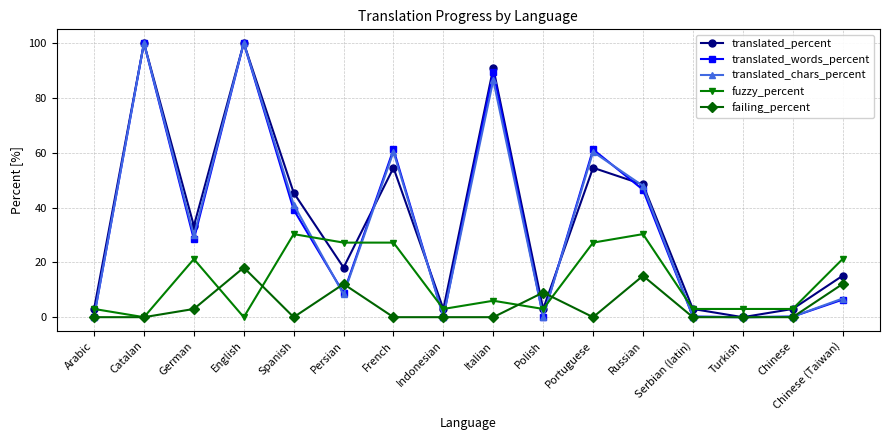

The failing_percent series shows 0.0 at Portuguese. True or false?

True